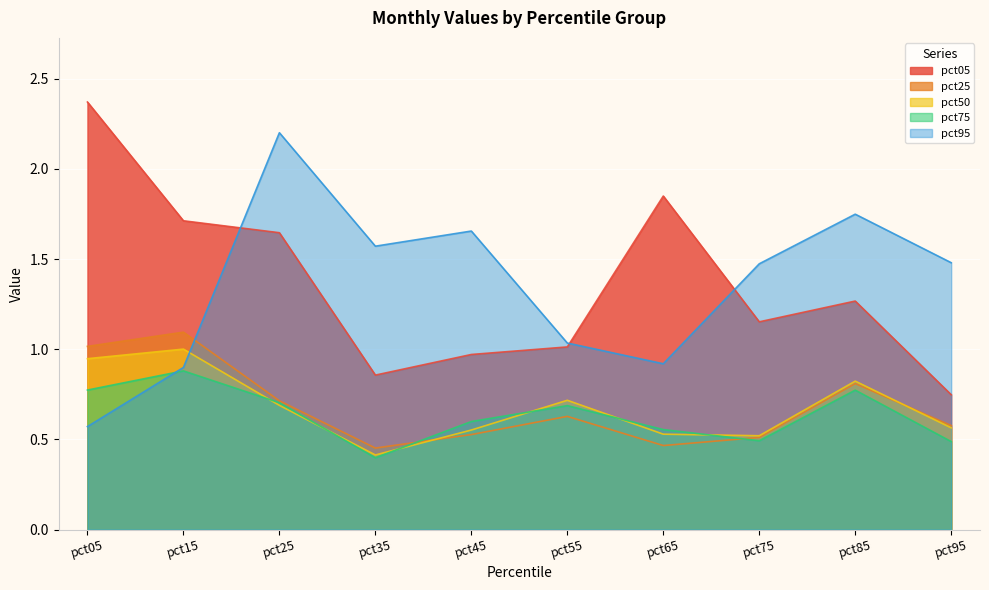

List the series in order of their peak value, highest first.

pct05, pct95, pct25, pct50, pct75